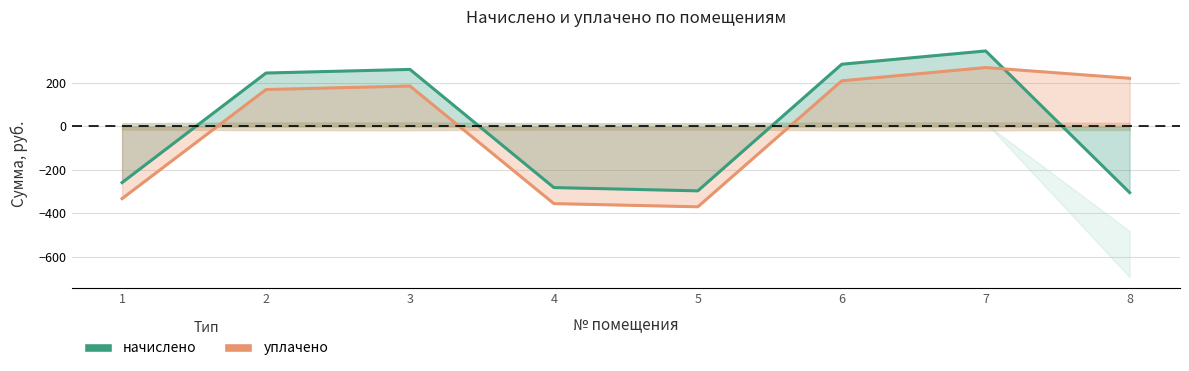

How many negative values does the начислено series have?

4